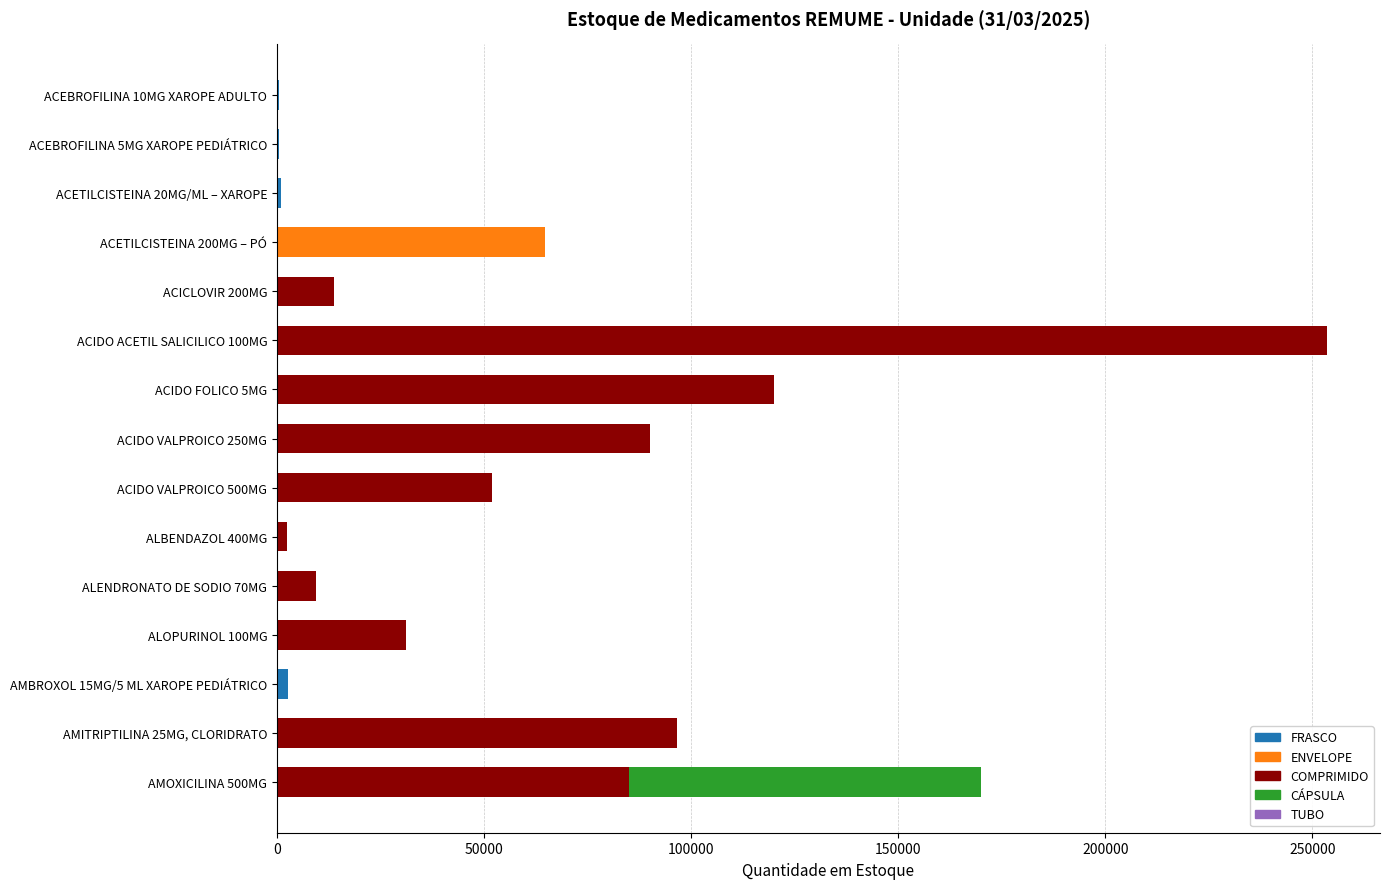

At which category is the sum across all series the highest?

ACIDO ACETIL SALICILICO 100MG